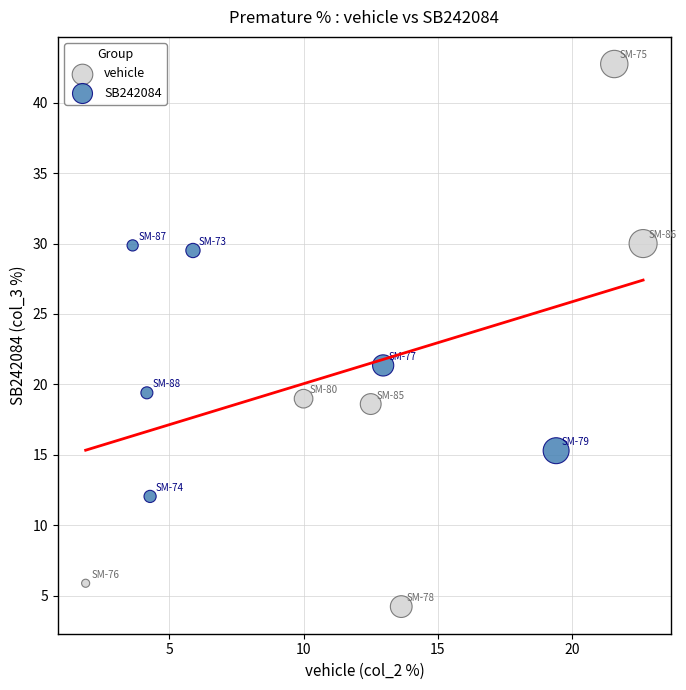

Which series reaches the maximum Y coordinate?

vehicle